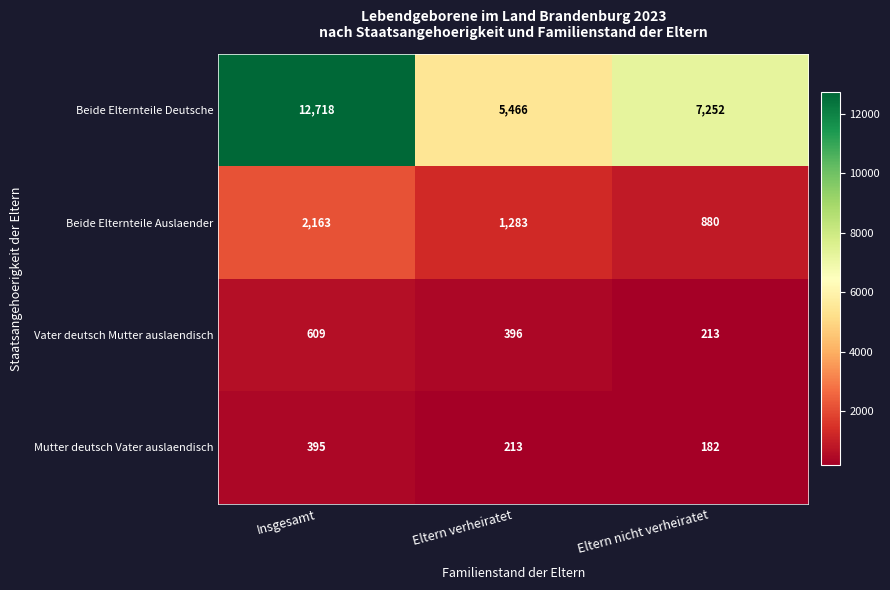

Which series has the largest total across all categories?

Beide Elternteile Deutsche